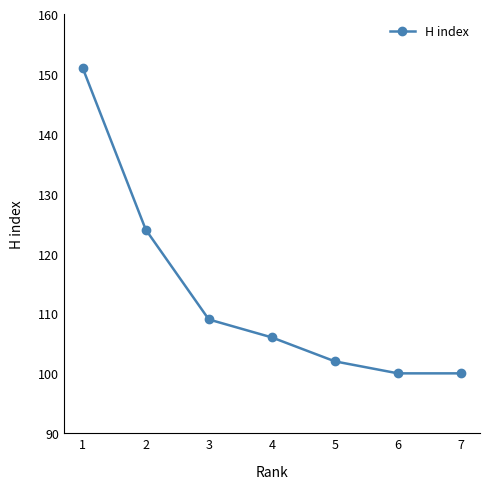

Approximately how many times larger is the value at 5 compared to 3?

0.9